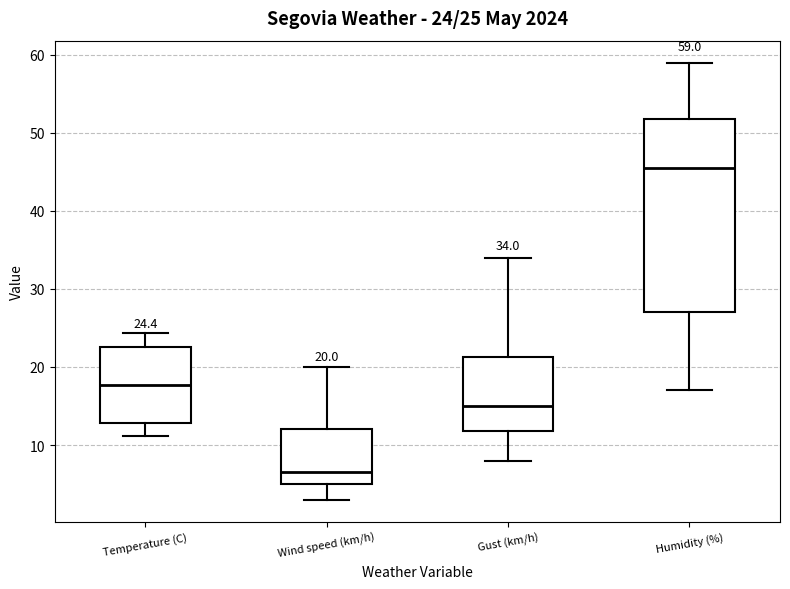

Comparing the boxes themselves (not the whiskers), which one is the tallest?

Humidity (%)